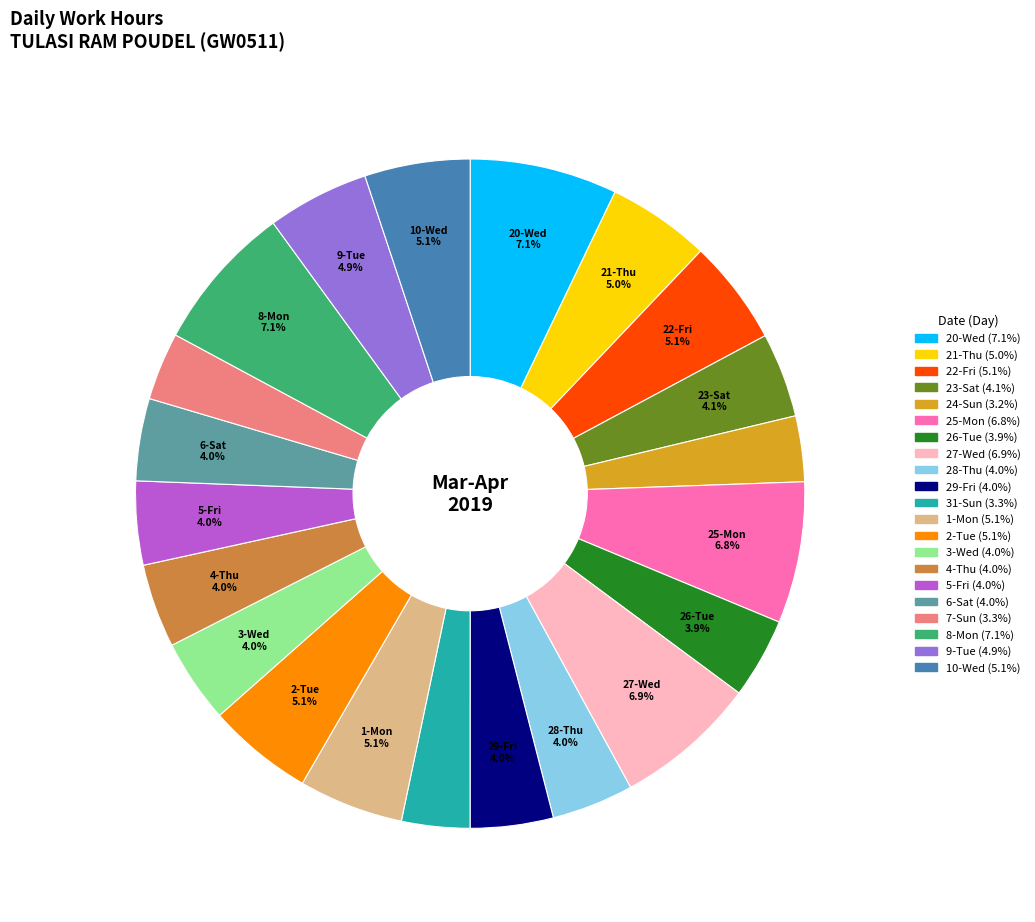

Does any single category account for the majority?

No